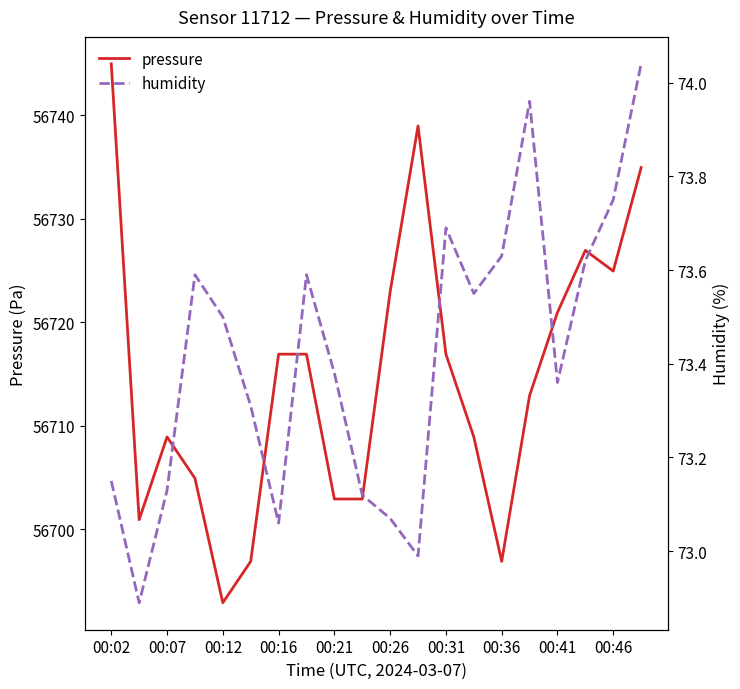

True or false: humidity has more than 2 interior local peaks.

True